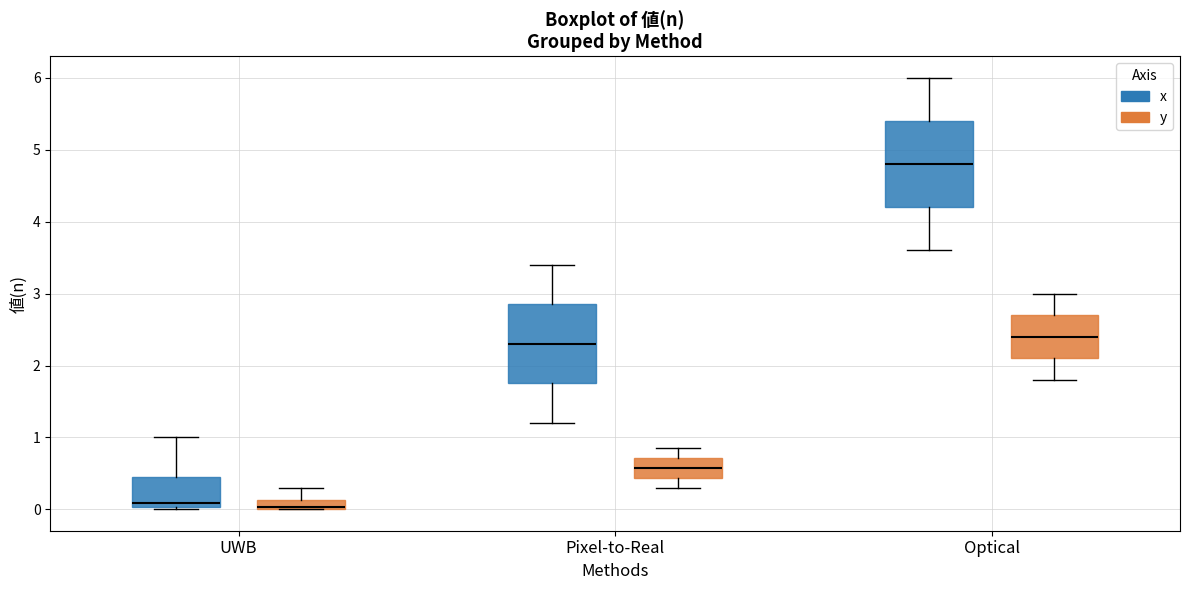

Which box is the tallest, from its lower edge to its upper edge?

Optical (x)